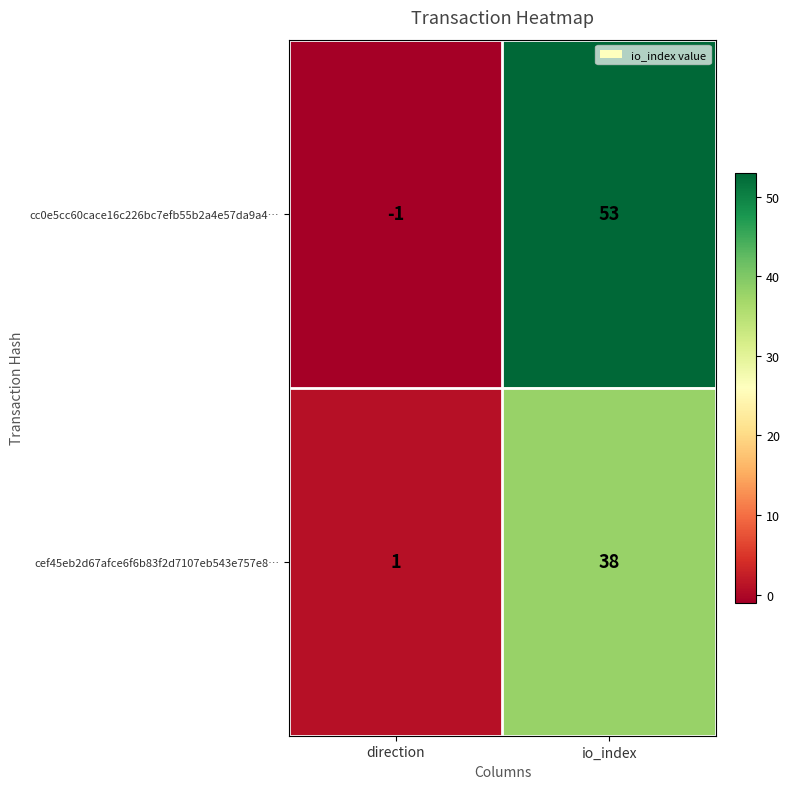

Rank the series at direction from lowest to highest value.

cc0e5cc60cace16c226bc7efb55b2a4e57da9a4…, cef45eb2d67afce6f6b83f2d7107eb543e757e8…